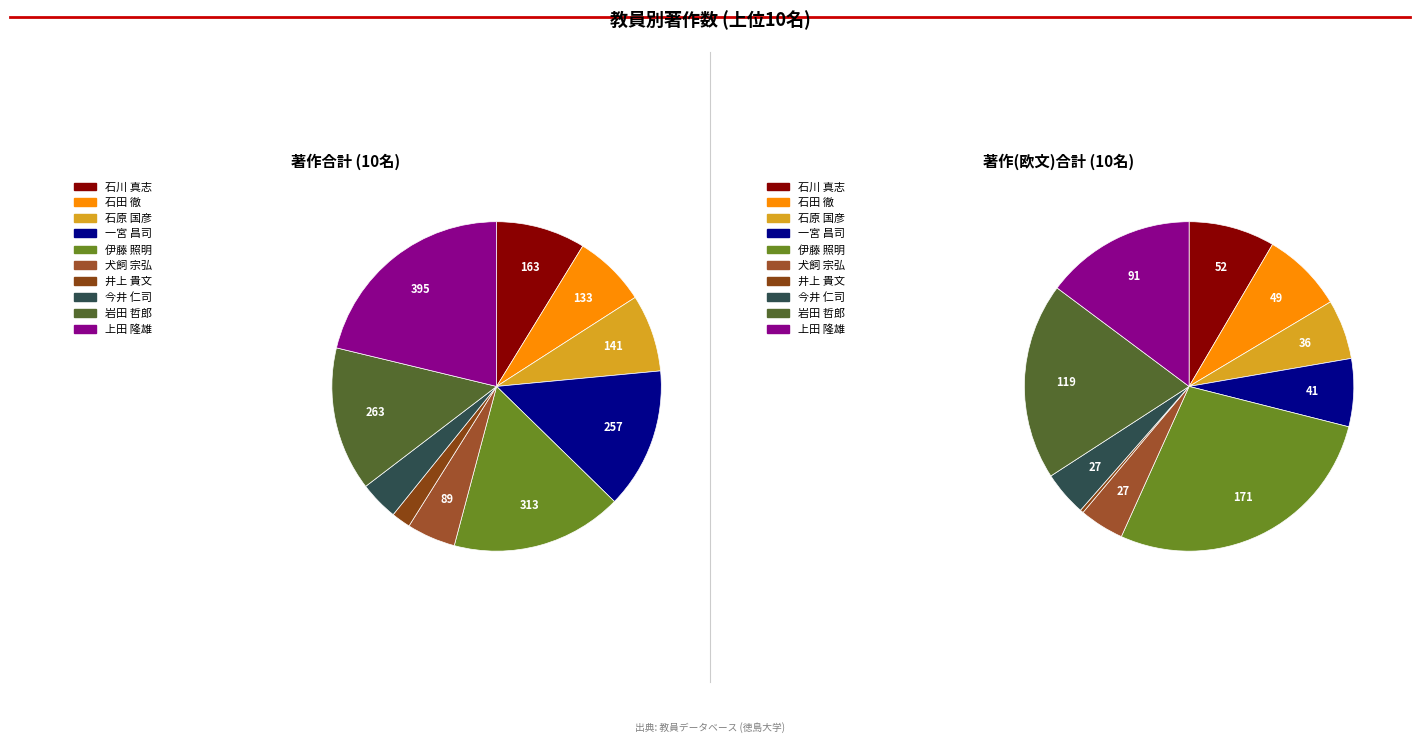

Does 石原 国彦 account for over 50% of the chart?

No